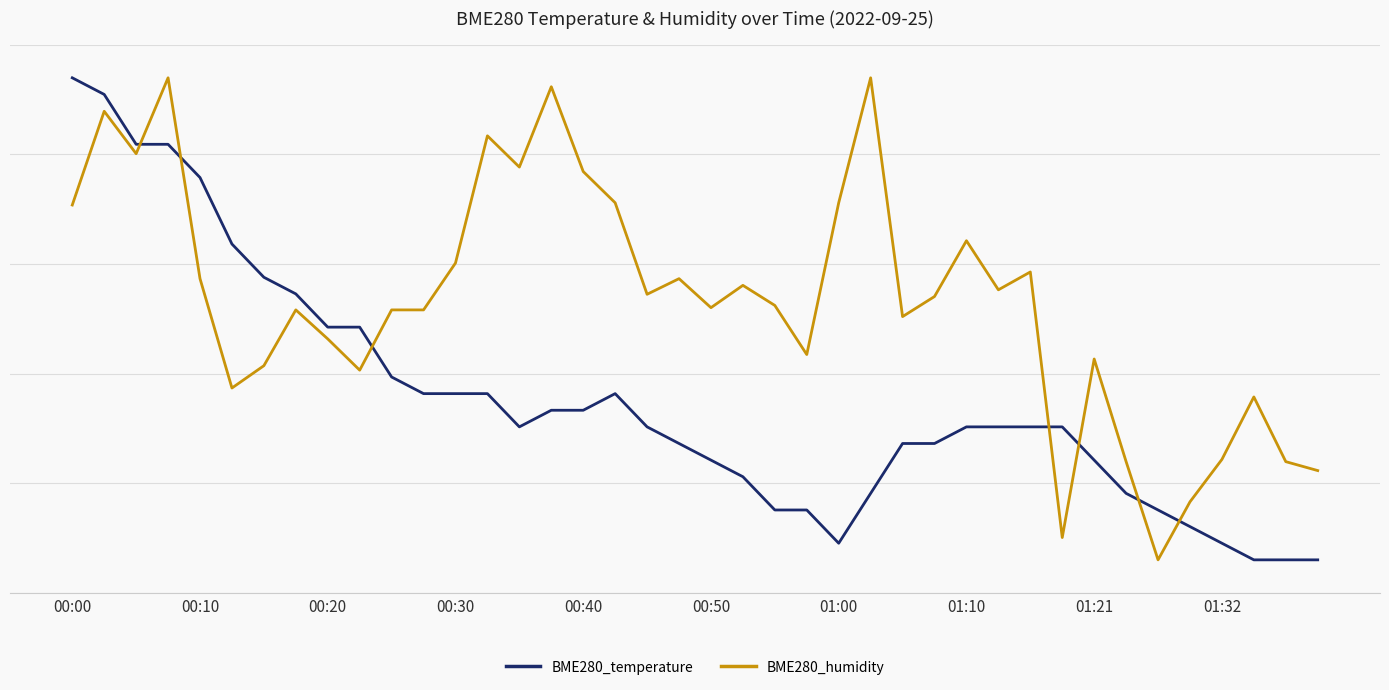

Is this an area chart (filled region under the line)?

No